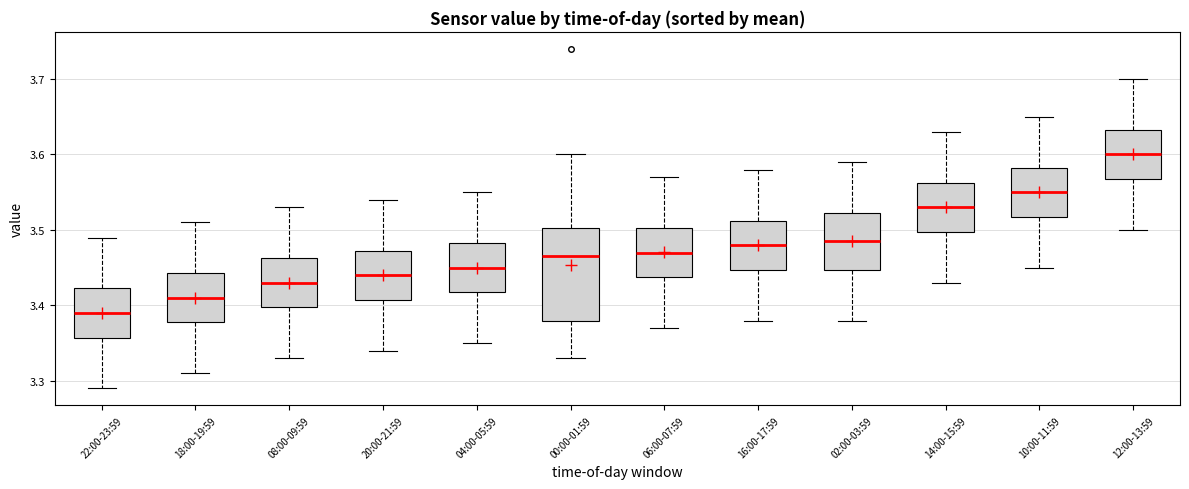

Which box's median line is the highest?

12:00-13:59